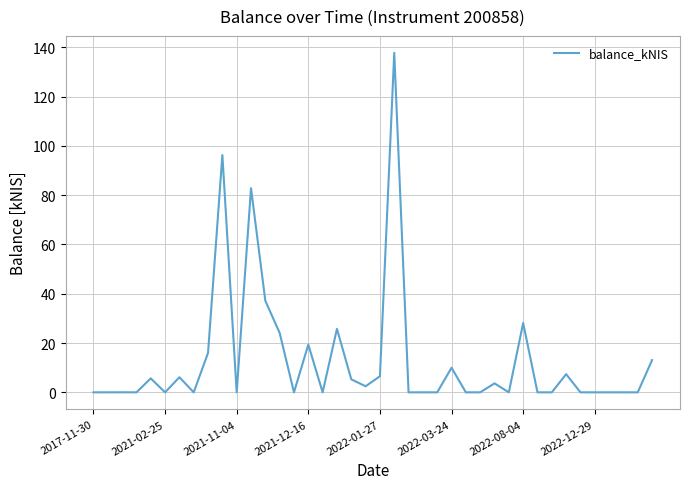

True or false: the data has more than 1 interior local peaks.

True